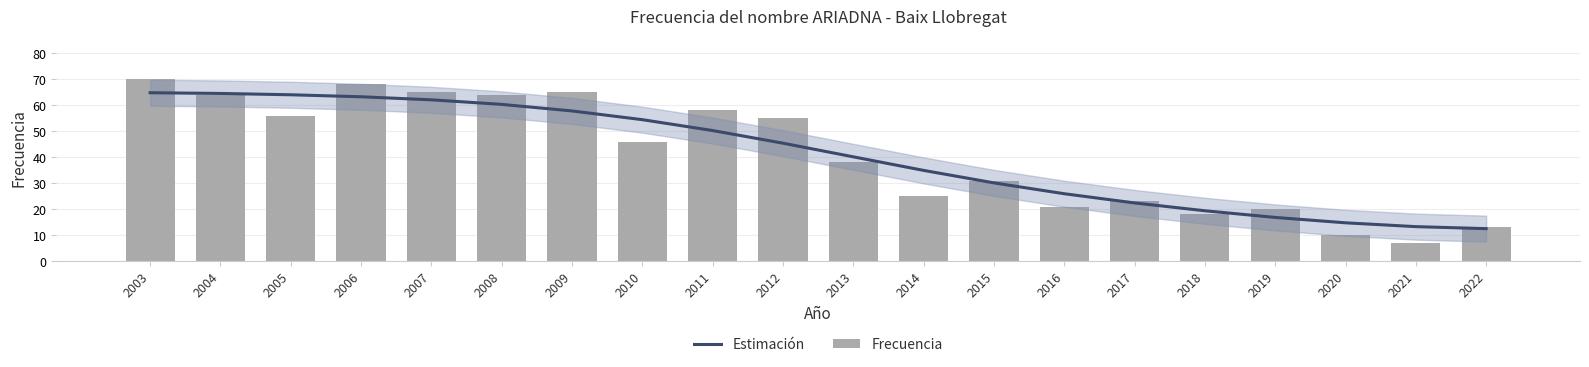

What is the maximum value for Frecuencia?

70.0